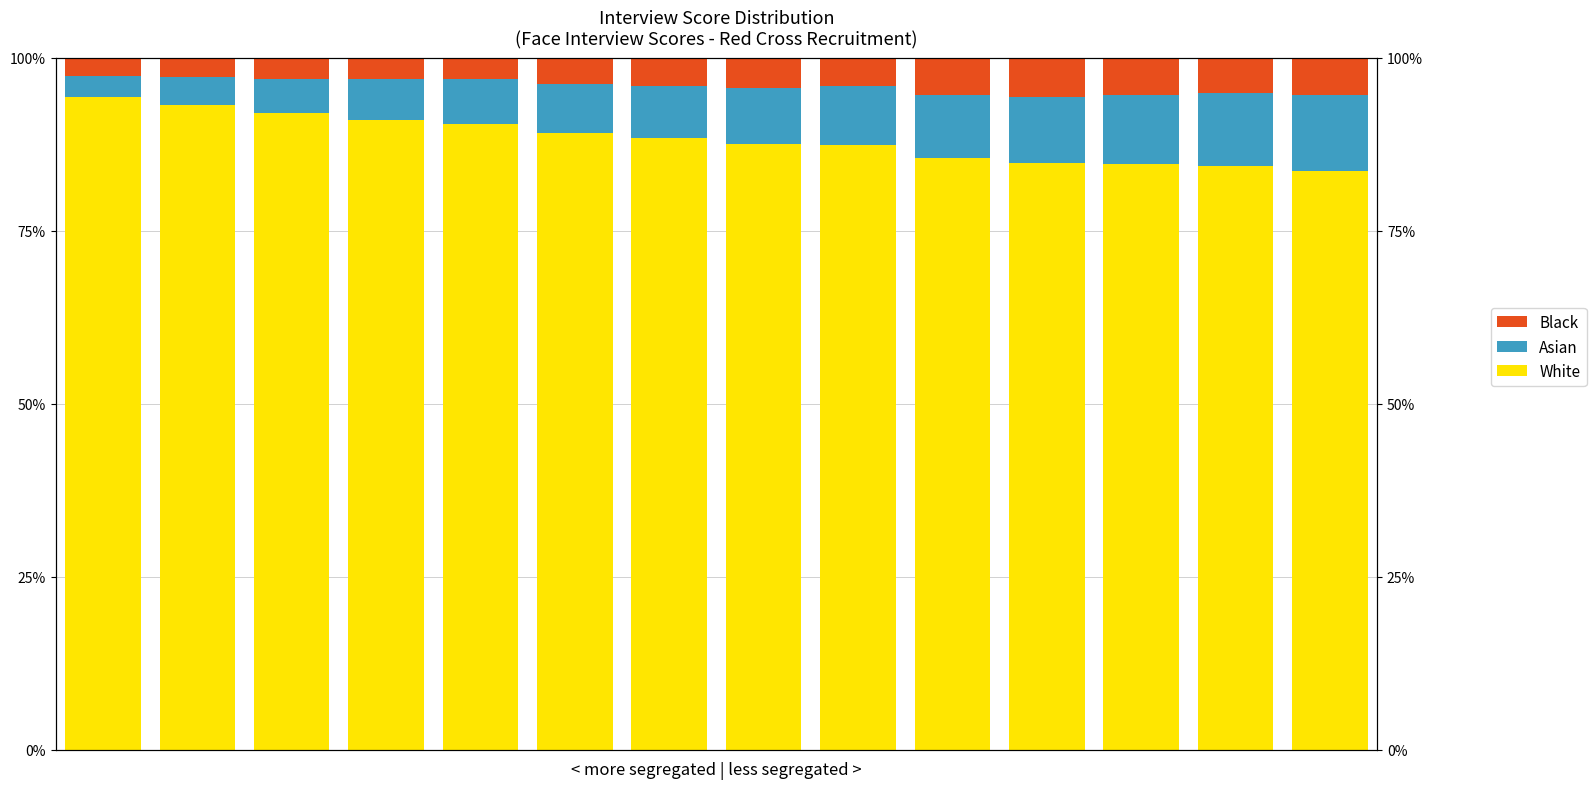

What is the smallest value displayed?

2.6